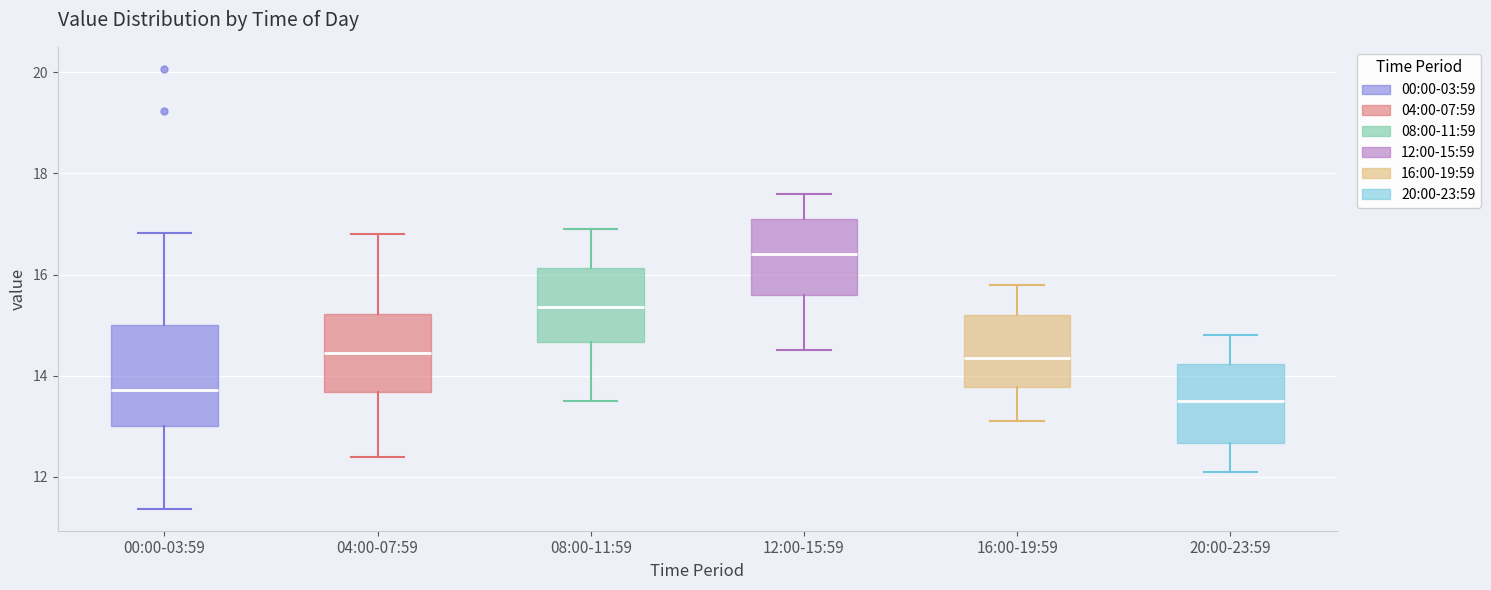

Which box has the lowest median line?

20:00-23:59